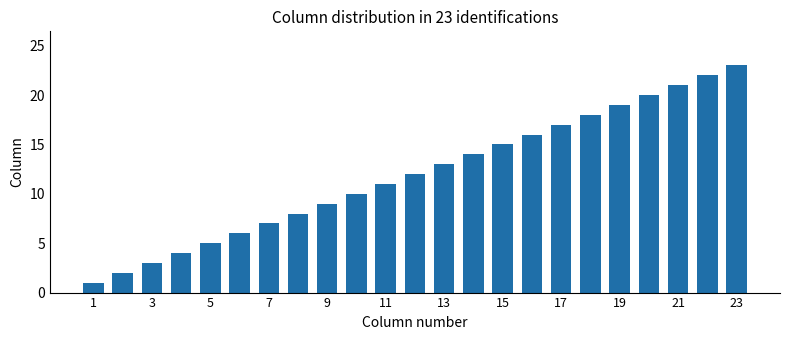

What is the greatest value displayed?

23